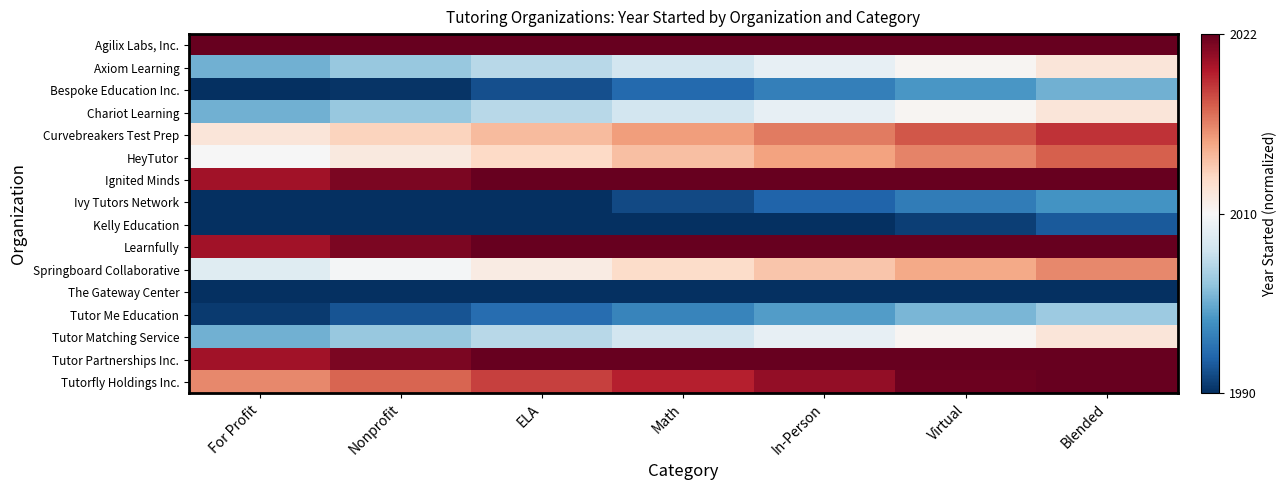

List the series in order of their peak value, highest first.

Agilix Labs, Inc., Ignited Minds, Learnfully, Tutor Partnerships Inc., Tutorfly Holdings Inc., Curvebreakers Test Prep, HeyTutor, Springboard Collaborative, Axiom Learning, Chariot Learning, Tutor Matching Service, Tutor Me Education, Bespoke Education Inc., Ivy Tutors Network, Kelly Education, The Gateway Center